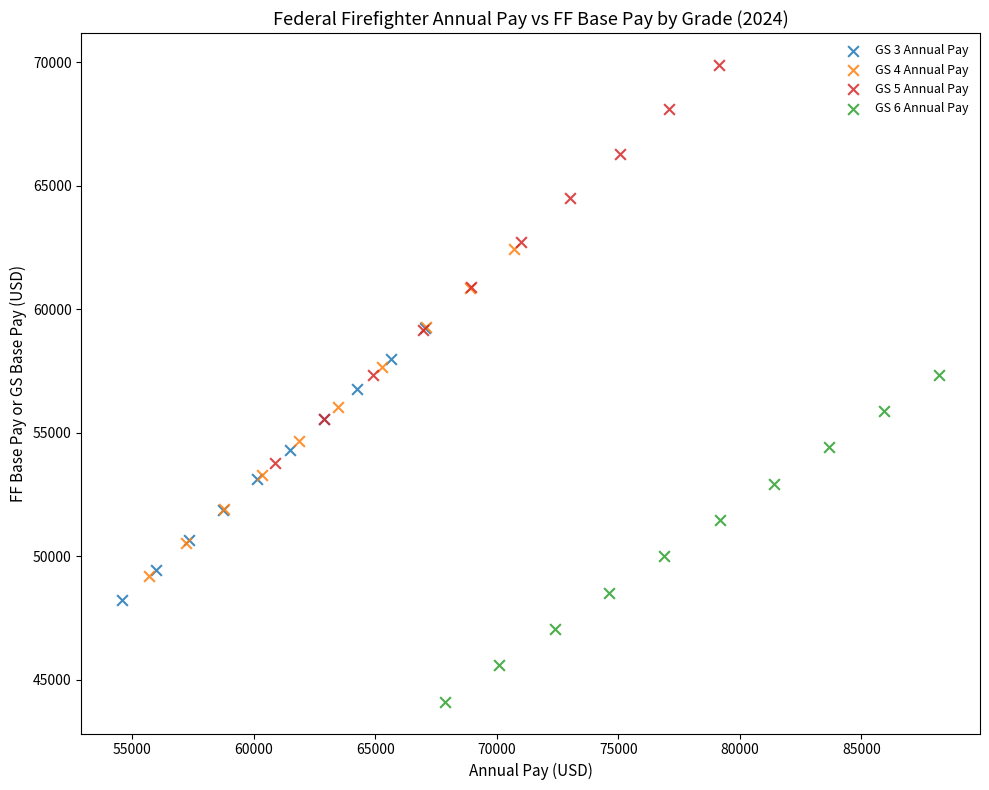

What are all the series names shown in the legend?

GS 3 Annual Pay, GS 4 Annual Pay, GS 5 Annual Pay, GS 6 Annual Pay